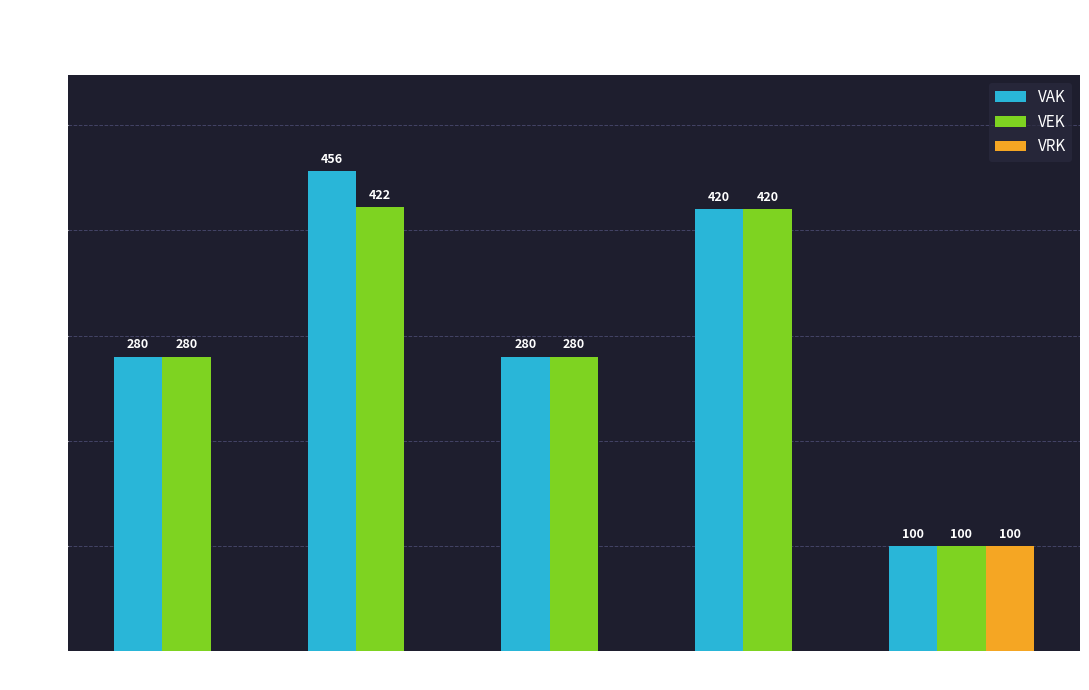

At which label does VRK reach its peak?

2019